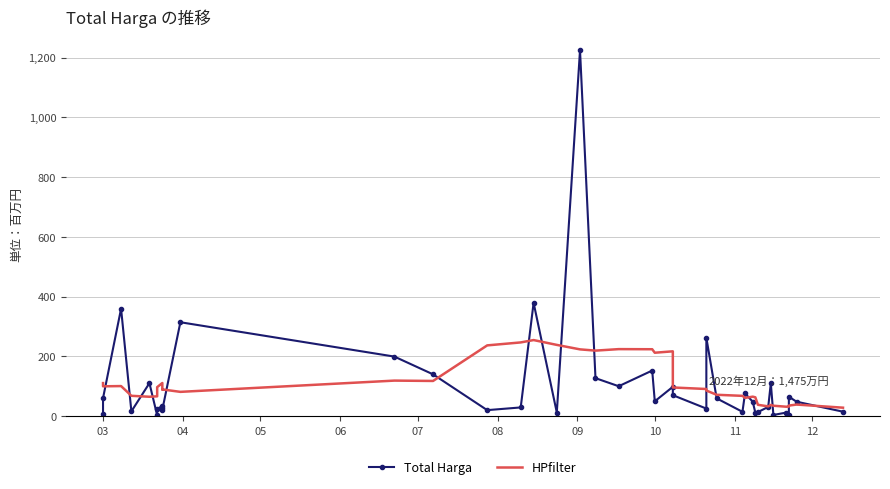

True or false: HPfilter has a value of 61684988.6 at 33.

False